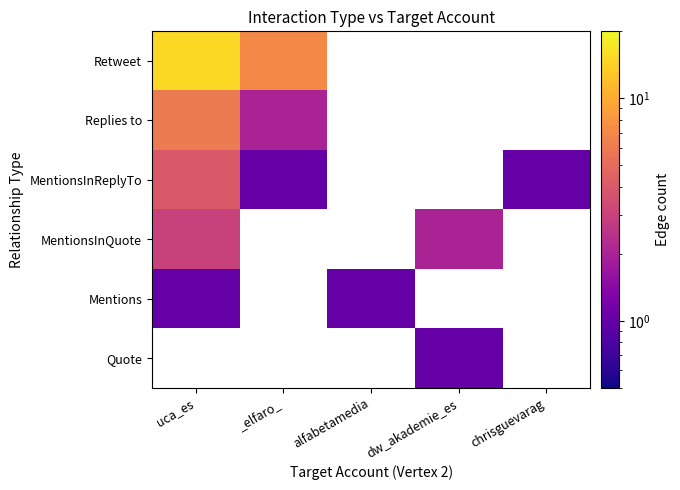

What is the lowest value of the MentionsInReplyTo series?

1.0